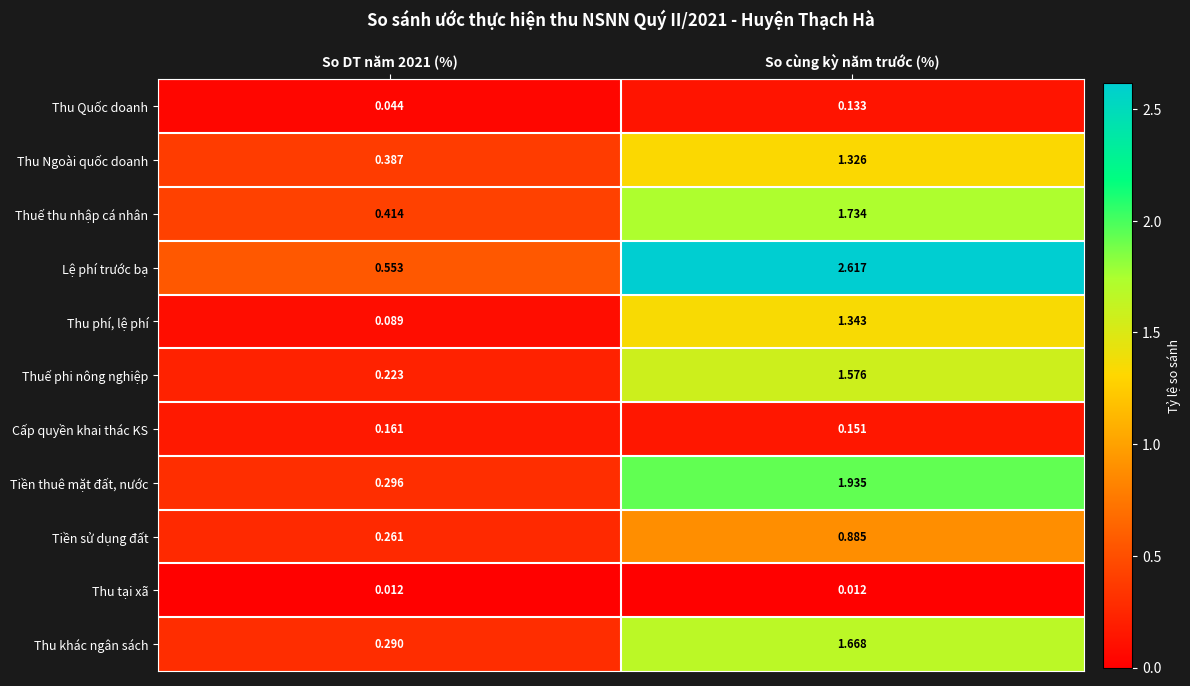

At which category is the sum across all series the highest?

So cùng kỳ năm trước (%)